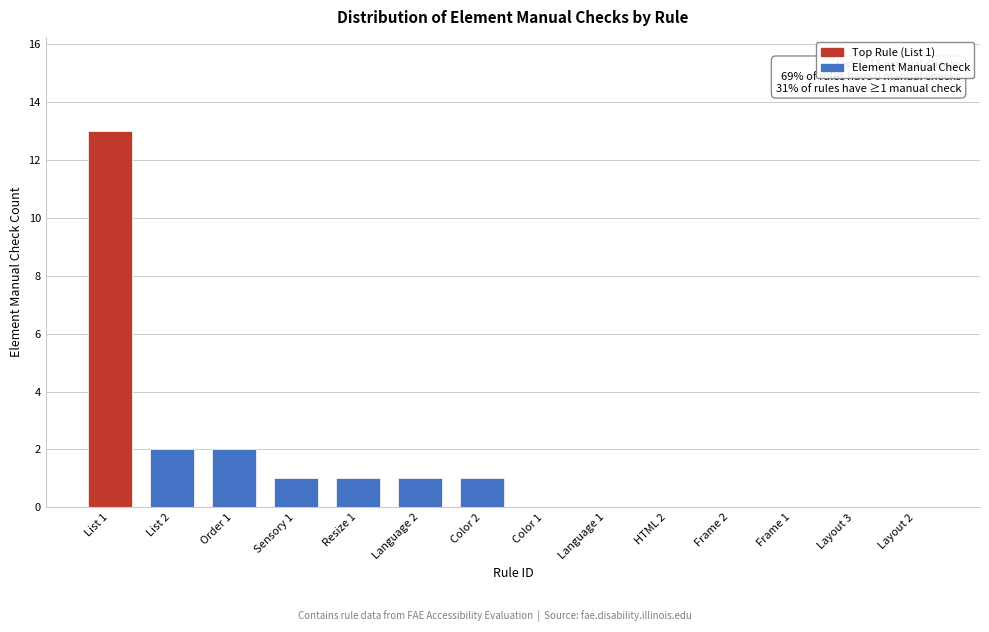

Reading left to right, list all the values displayed in this chart.

List 1=13	List 2=2	Order 1=2	Sensory 1=1	Resize 1=1	Language 2=1	Color 2=1	Color 1=0	Language 1=0	HTML 2=0	Frame 2=0	Frame 1=0	Layout 3=0	Layout 2=0